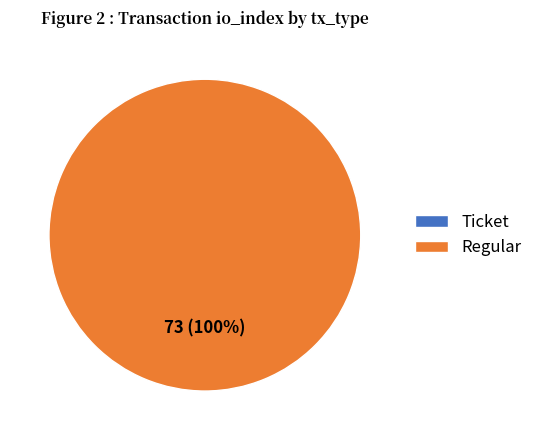

To the nearest percent, what is the difference between the largest and smallest slice percentages?

100%